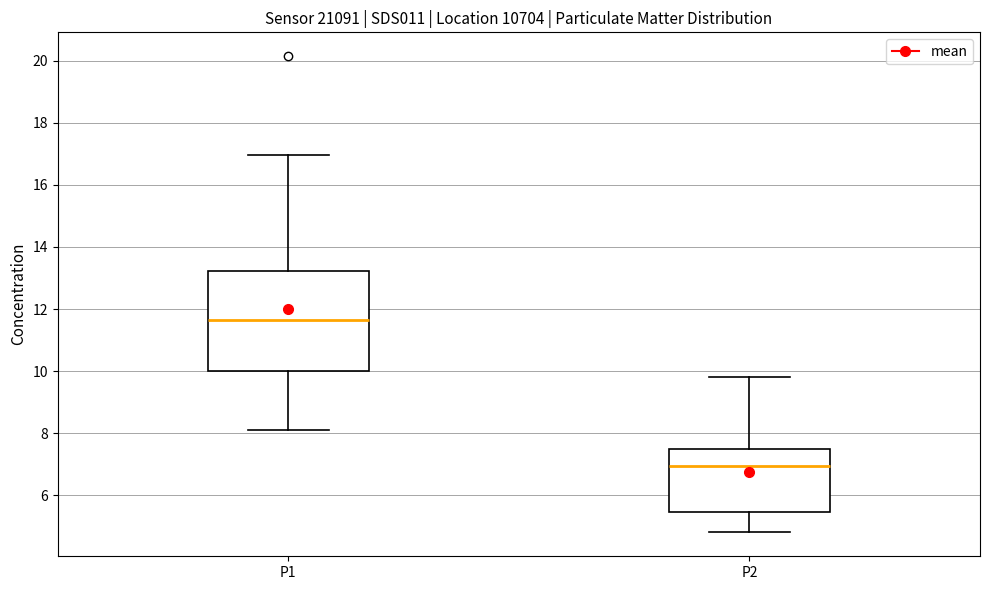

Reading left to right, read every box against the y-axis: the position of its median line, the range the box covers, and the ends of its whiskers. The values are not printed on the chart, so give them approximately, as read against the axis.

P1: median 11.6, box 10.0 to 13.2, whiskers 8.2 to 17.0
P2: median 7.0, box 5.4 to 7.4, whiskers 4.8 to 9.8